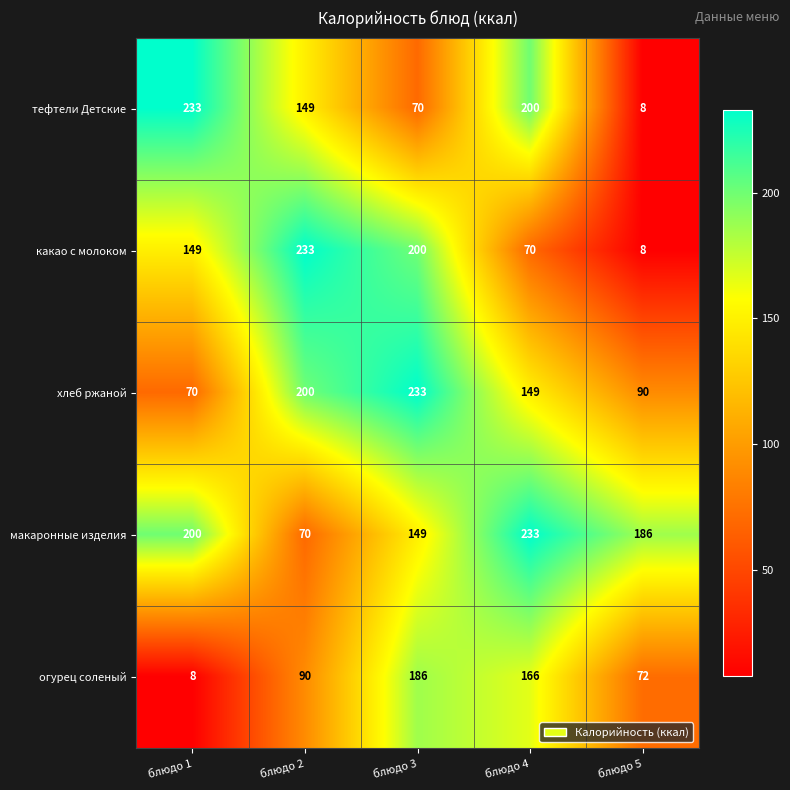

Reading left to right, extract all data points from this chart.

тефтели Детские: 233	149	70	200	8
какао с молоком: 149	233	200	70	8
хлеб ржаной: 70	200	233	149	90
макаронные изделия: 200	70	149	233	186
огурец соленый: 8	90	186	166	72